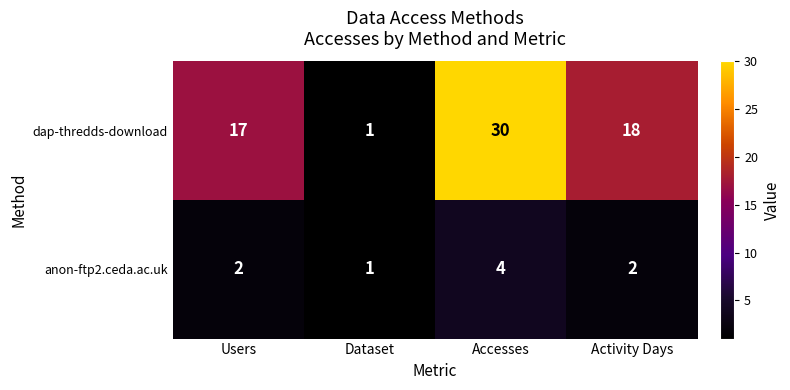

Reading right to left, transcribe all the data shown in this chart.

dap-thredds-download: 18	30	1	17
anon-ftp2.ceda.ac.uk: 2	4	1	2